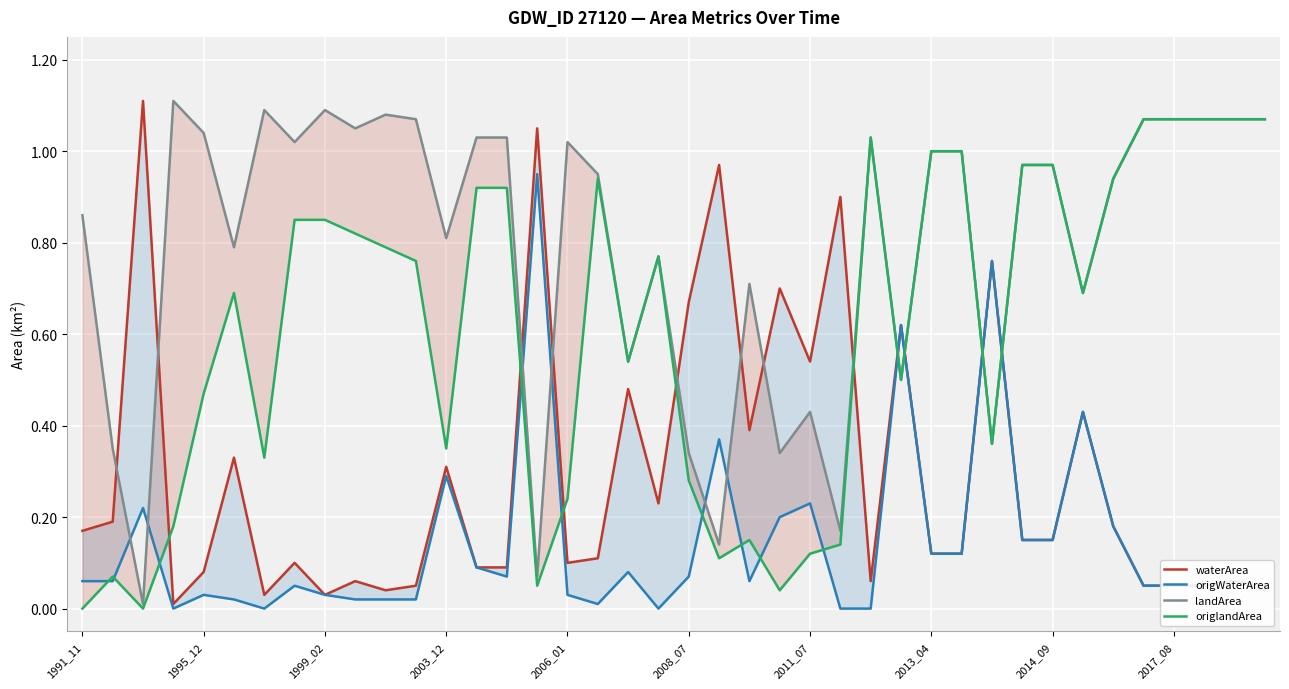

True or false: origWaterArea has more than 0 interior local peaks.

True